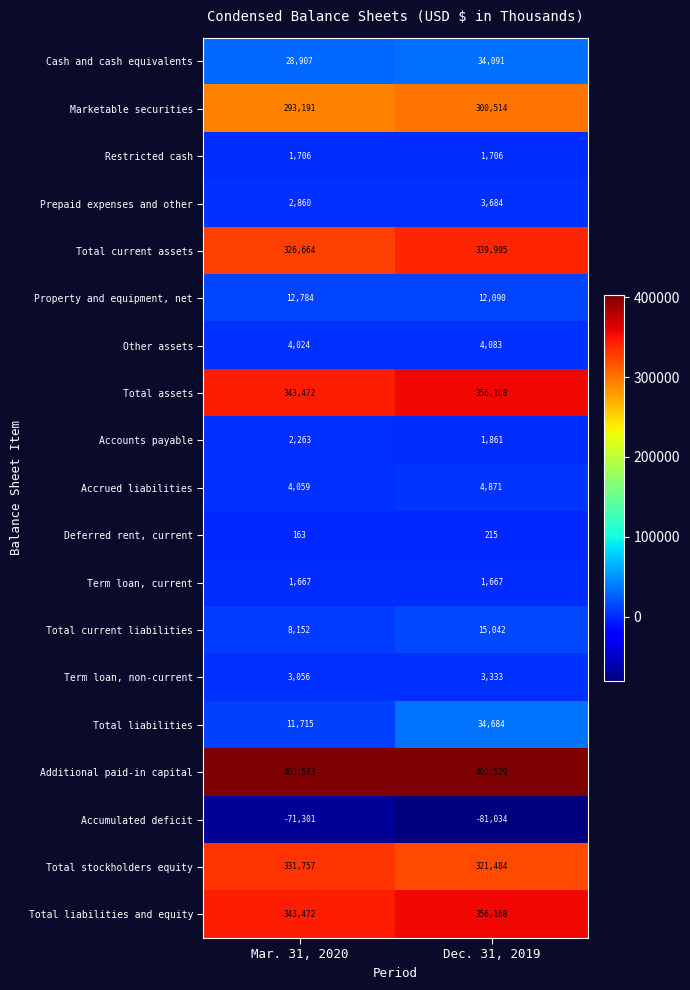

Which category has the lowest value across all series?

Dec. 31, 2019